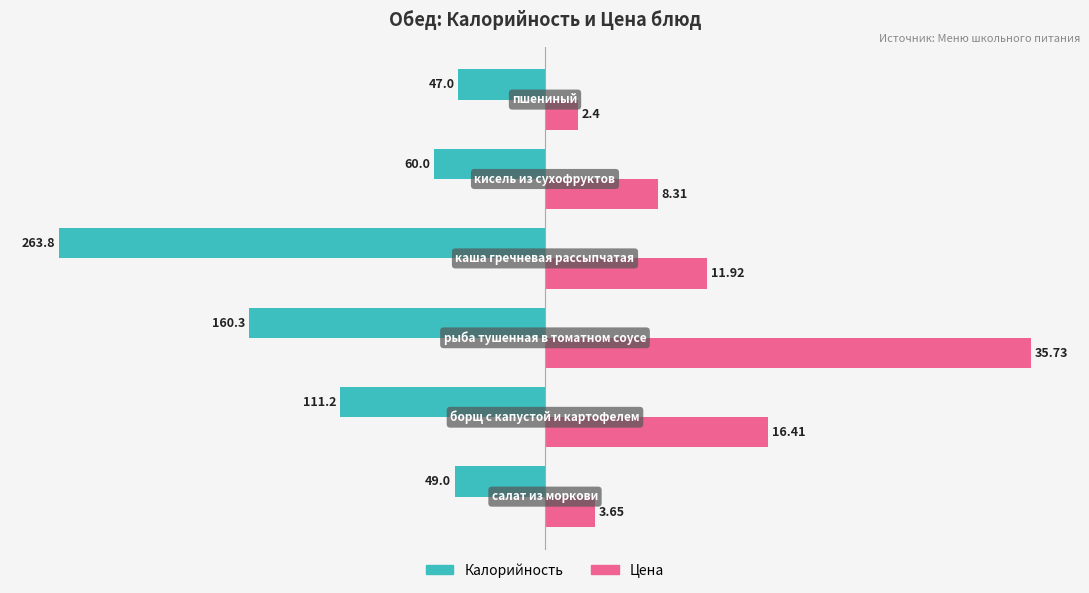

What are all the series names shown in the legend?

Калорийность, Цена